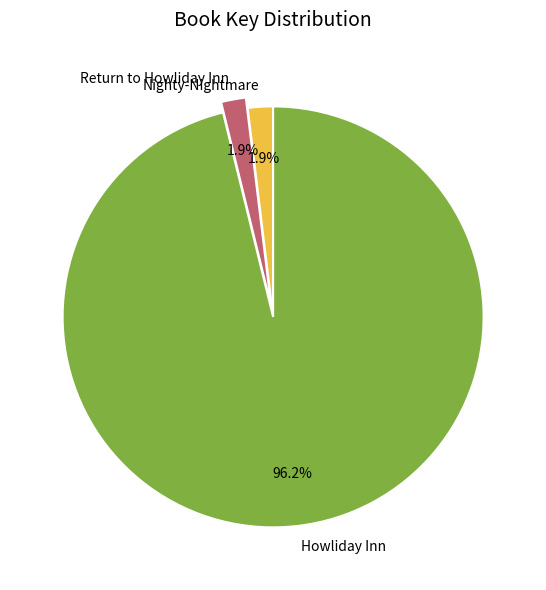

How much of the chart is everything except Howliday Inn?

3.8%